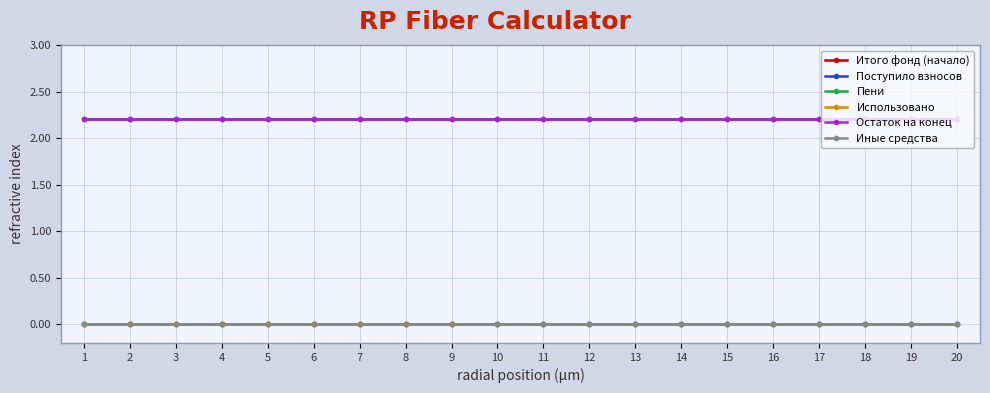

True or false: Остаток на конец and Поступило взносов cross at least once.

False